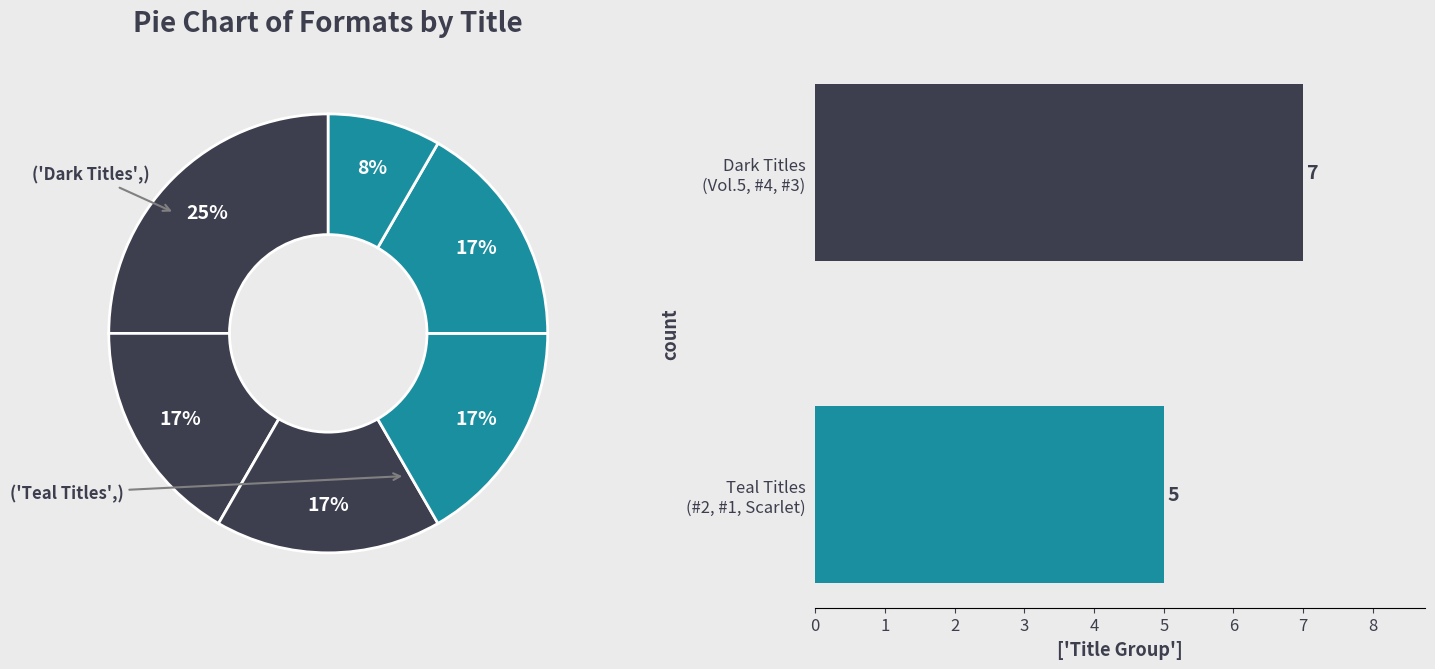

True or false: Teal Titles (#2, #1, Scarlet) accounts for 29% of the total.

False